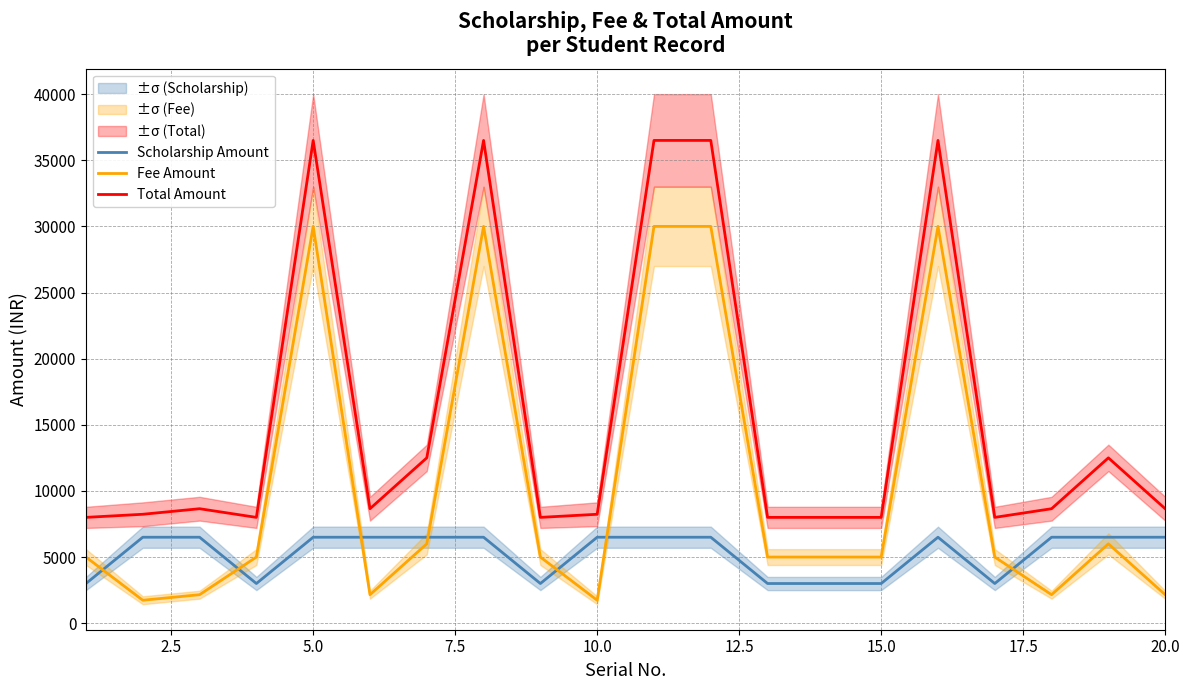

What is the highest value of the Total Amount series?

36500